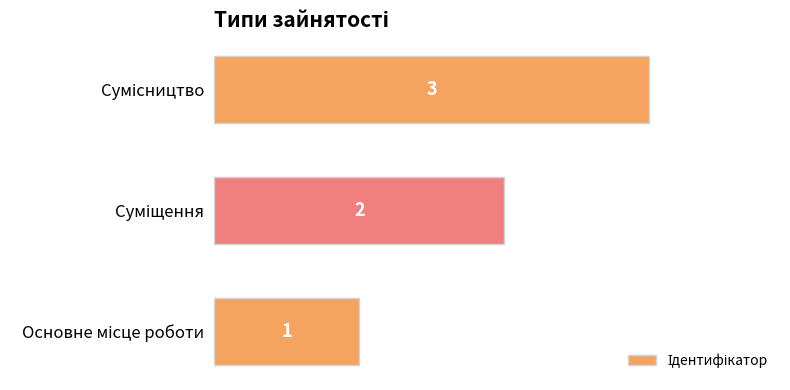

What is the greatest value displayed?

3